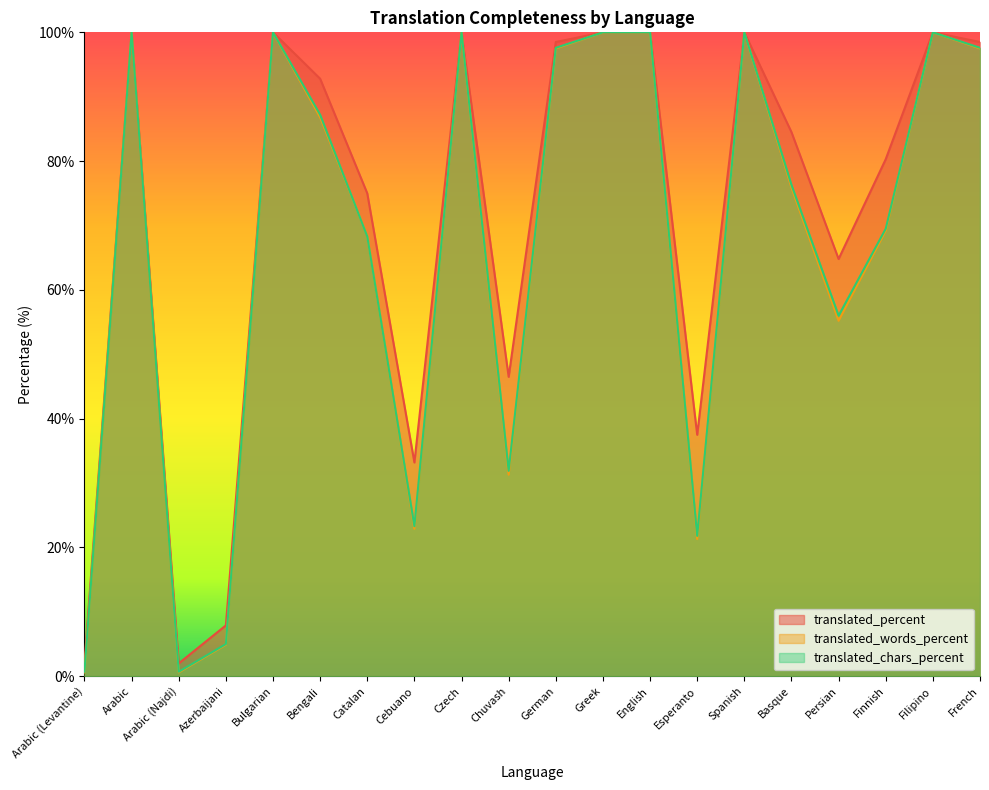

What is the total value across all series at Filipino?

300.0